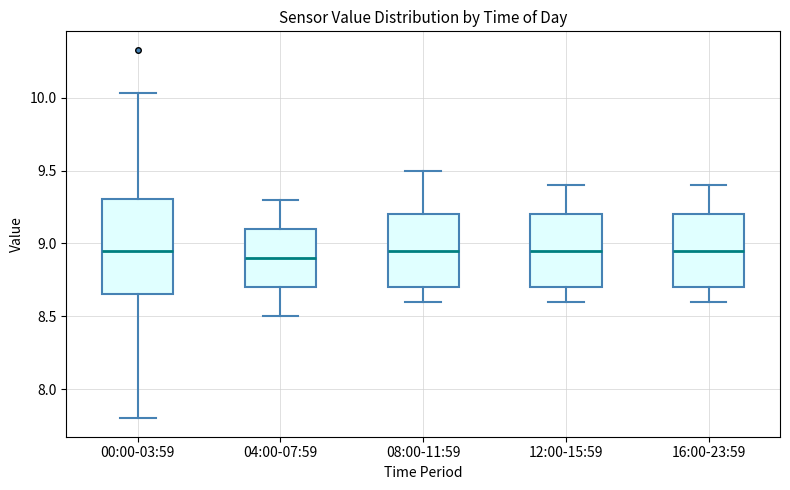

Reading left to right, transcribe this box plot: for each box, give where its median line is, the range the box spans, and where its two whiskers end, as read against the y-axis. The values are not printed on the chart, so give them approximately, as read against the axis.

00:00-03:59: median 8.95, box 8.65 to 9.30, whiskers 7.80 to 10.05
04:00-07:59: median 8.90, box 8.70 to 9.10, whiskers 8.50 to 9.30
08:00-11:59: median 8.95, box 8.70 to 9.20, whiskers 8.60 to 9.50
12:00-15:59: median 8.95, box 8.70 to 9.20, whiskers 8.60 to 9.40
16:00-23:59: median 8.95, box 8.70 to 9.20, whiskers 8.60 to 9.40